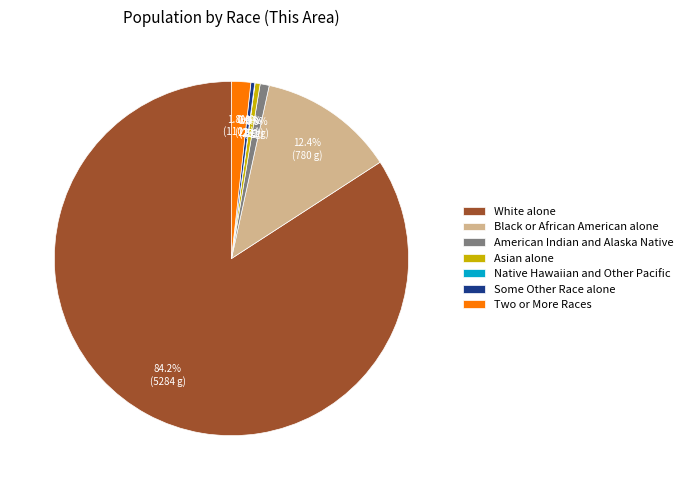

Which slice is the largest?

White alone